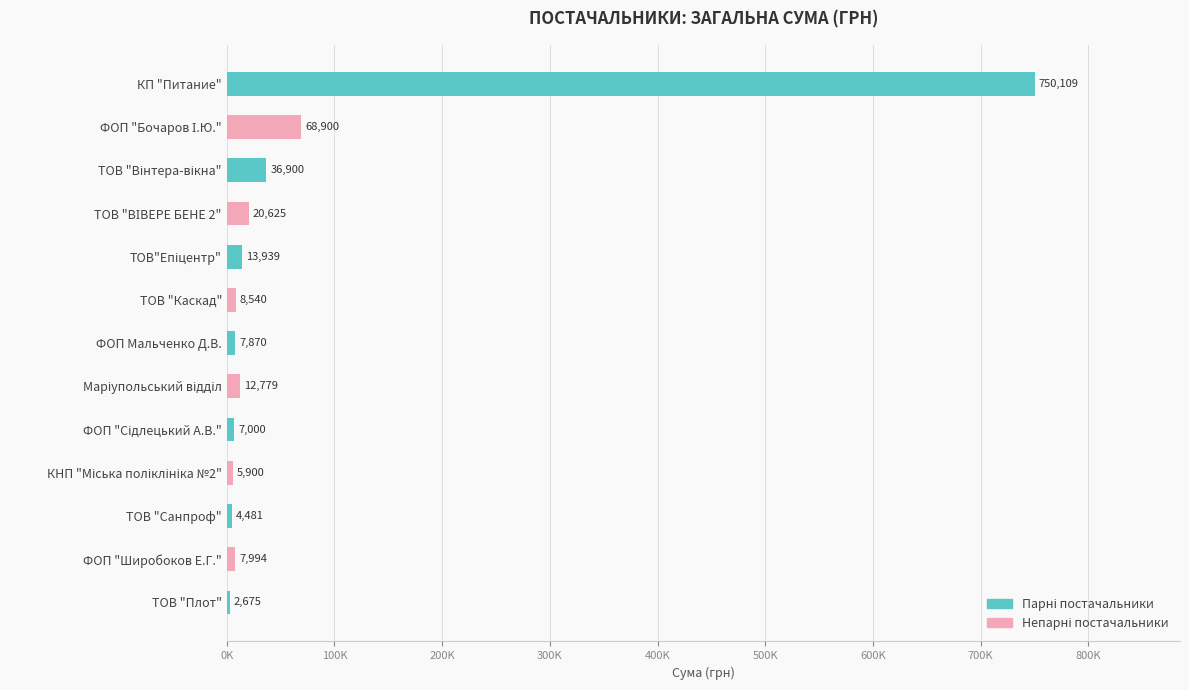

Are the bars horizontal?

Yes